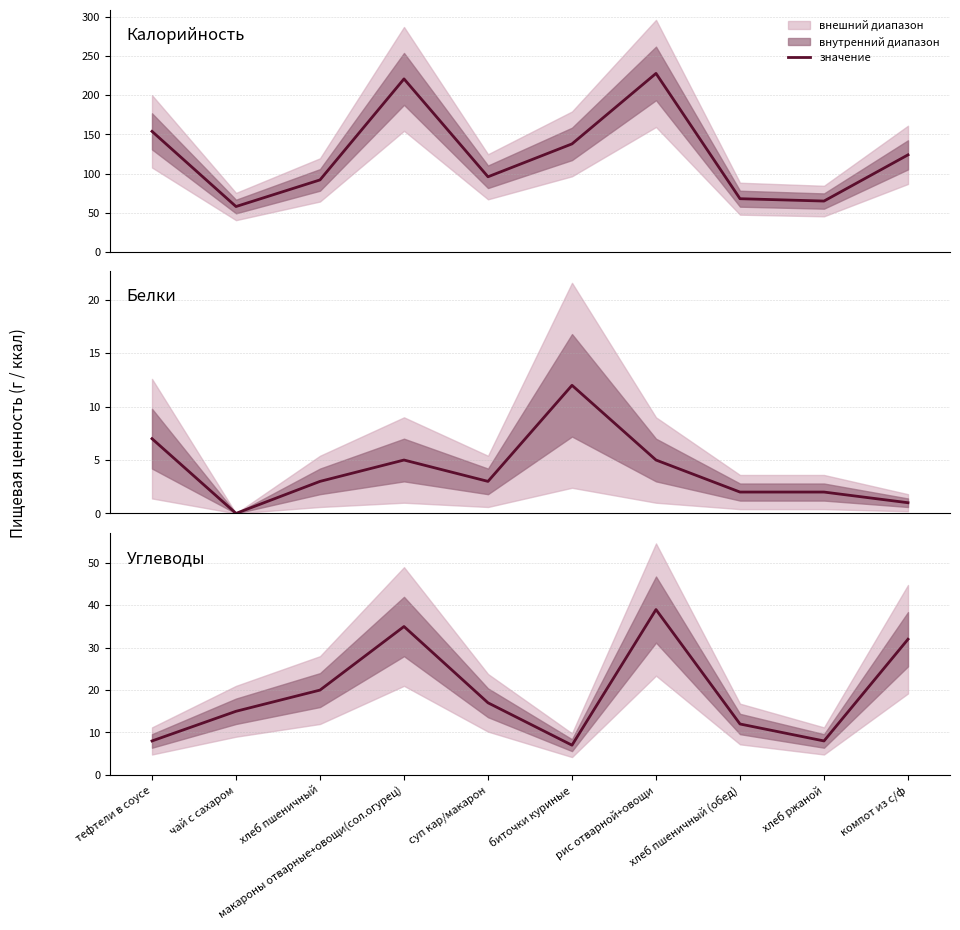

List the series in order of their peak value, highest first.

Калорийность, Углеводы, Белки